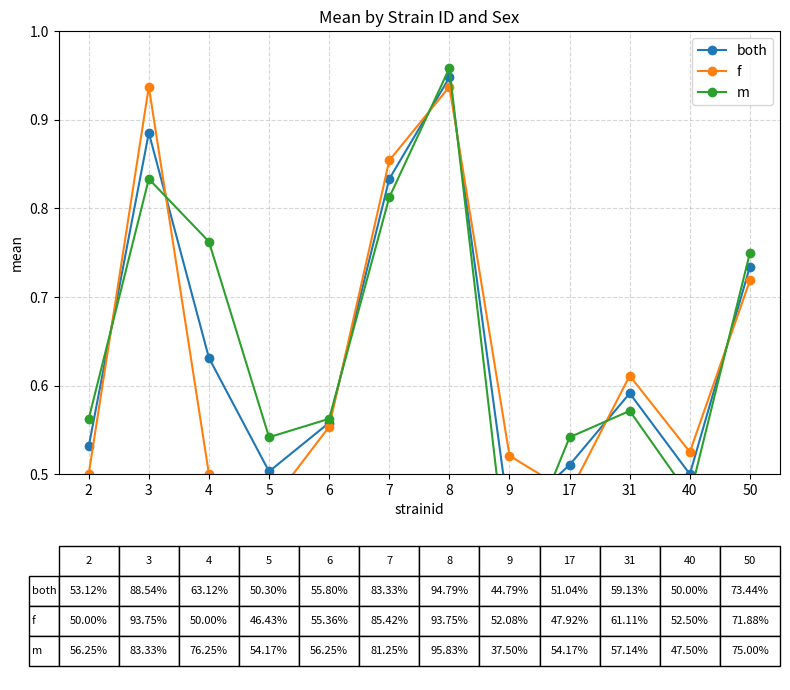

What is the minimum value shown in the chart?

0.4